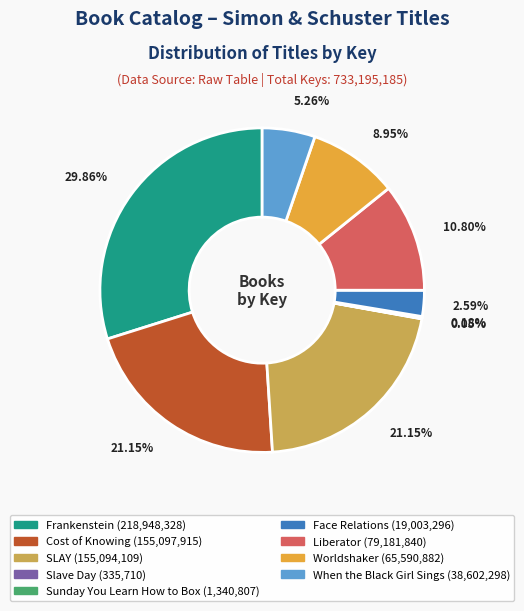

Is the sum of When the Black Girl Sings and SLAY greater than half?

No